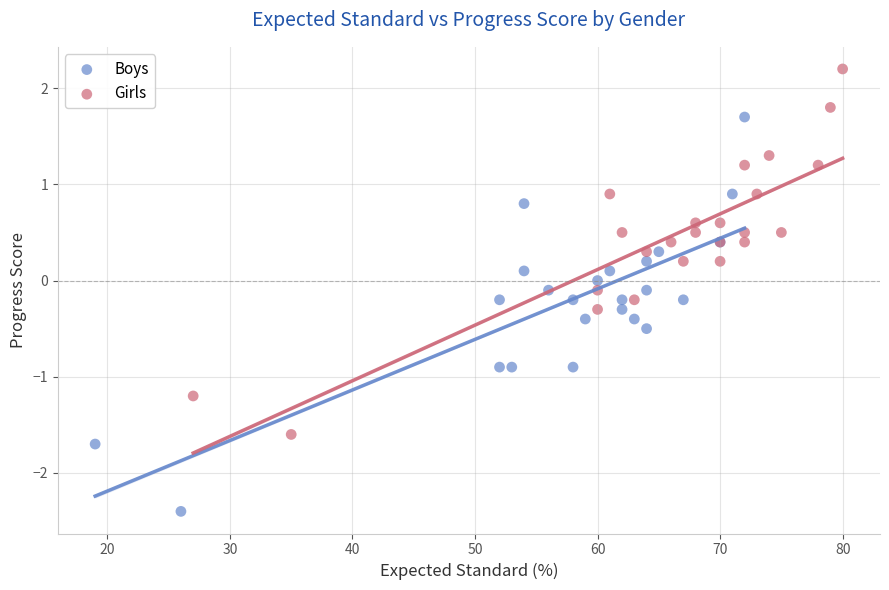

Which series has the widest spread of Y values?

Boys